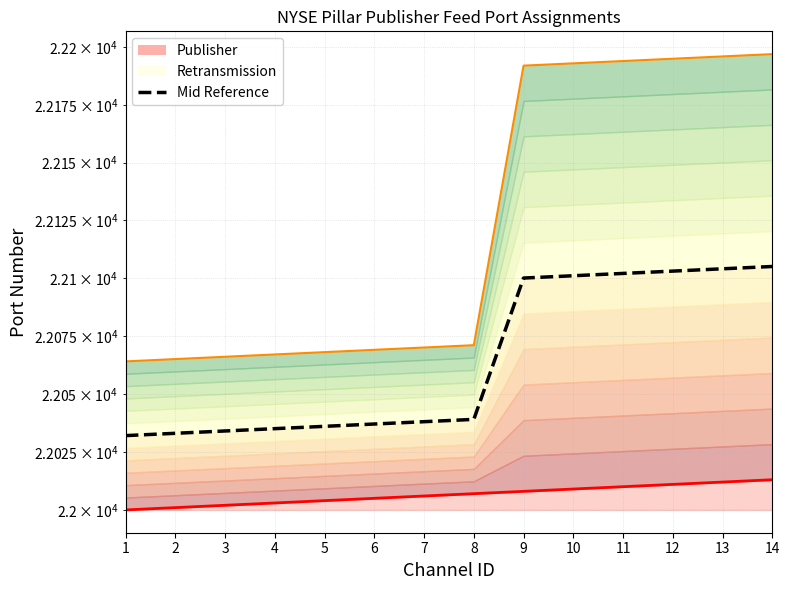

Reading left to right, list all the values displayed in this chart.

Publisher boundary: 1=22000	2=22001	3=22002	4=22003	5=22004	6=22005	7=22006	8=22007	9=22008	10=22009	11=22010	12=22011	13=22012	14=22013
Retransmission boundary: 1=22064	2=22065	3=22066	4=22067	5=22068	6=22069	7=22070	8=22071	9=22192	10=22193	11=22194	12=22195	13=22196	14=22197
Mid Reference: 1=22032	2=22033	3=22034	4=22035	5=22036	6=22037	7=22038	8=22039	9=22100	10=22101	11=22102	12=22103	13=22104	14=22105